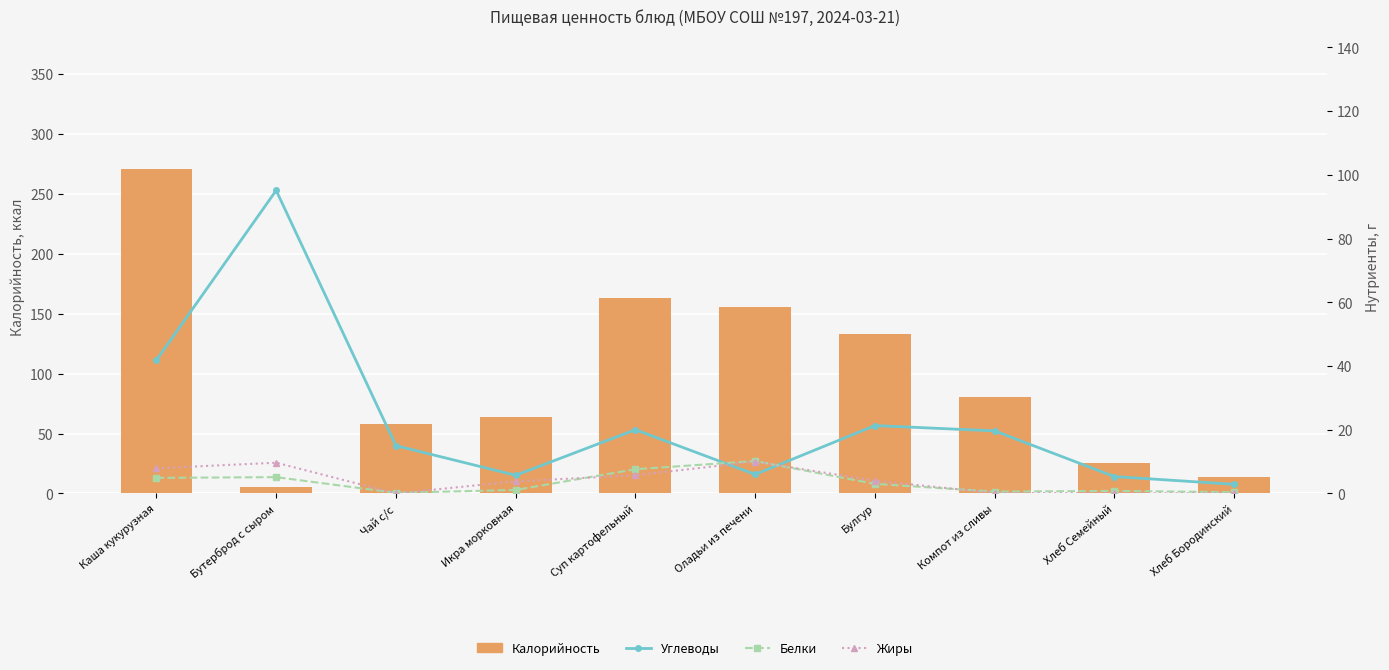

Reading left to right, transcribe all the data shown in this chart.

Калорийность: Каша кукурузная=271.0	Бутерброд с сыром=5.5	Чай с/с=58.0	Икра морковная=64.0	Суп картофельный=163.0	Оладьи из печени=155.9	Булгур=133.0	Компот из сливы=80.2	Хлеб Семейный=25.2	Хлеб Бородинский=13.7
Углеводы: Каша кукурузная=41.9	Бутерброд с сыром=95.1	Чай с/с=15.0	Икра морковная=5.7	Суп картофельный=20.0	Оладьи из печени=6.0	Булгур=21.3	Компот из сливы=19.6	Хлеб Семейный=5.3	Хлеб Бородинский=2.9
Белки: Каша кукурузная=4.9	Бутерброд с сыром=5.1	Чай с/с=0.2	Икра морковная=1.1	Суп картофельный=7.6	Оладьи из печени=10.2	Булгур=3.0	Компот из сливы=0.6	Хлеб Семейный=0.8	Хлеб Бородинский=0.4
Жиры: Каша кукурузная=7.9	Бутерброд с сыром=9.7	Чай с/с=0.0	Икра морковная=3.8	Суп картофельный=5.7	Оладьи из печени=10.0	Булгур=4.0	Компот из сливы=0.1	Хлеб Семейный=0.1	Хлеб Бородинский=0.1